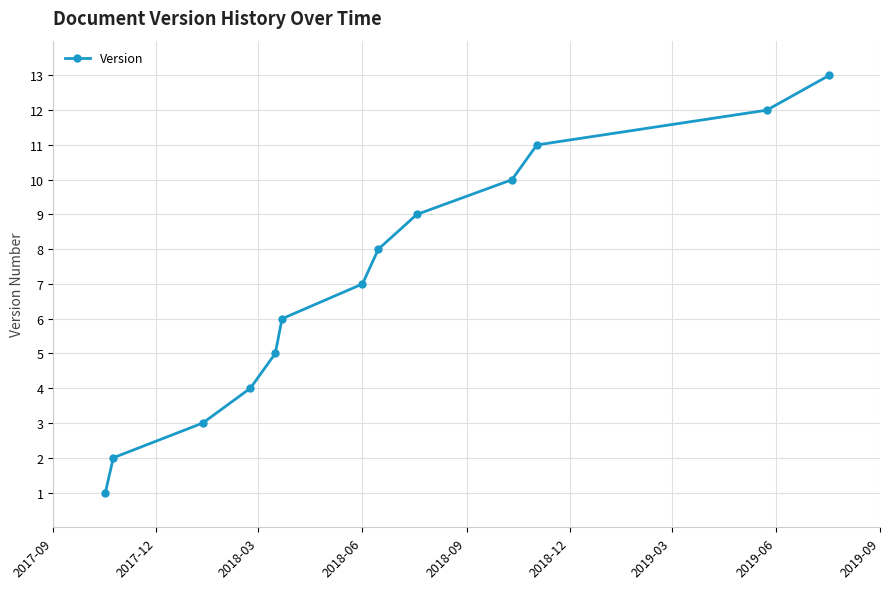

What is the maximum value shown in the chart?

13